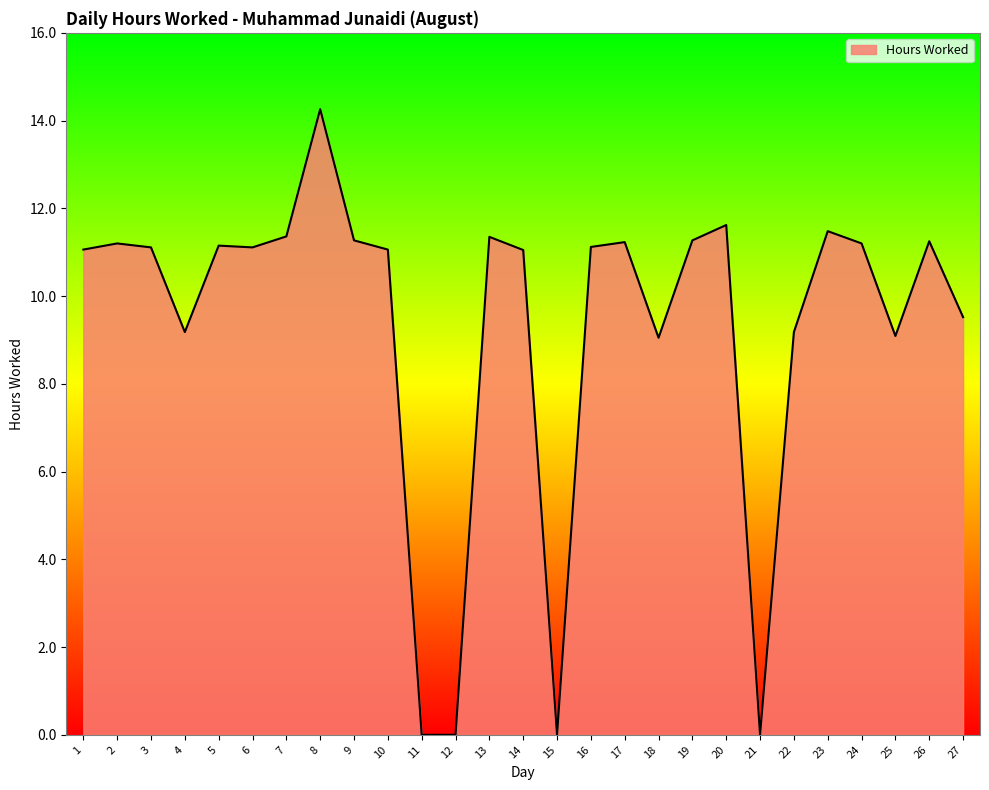

True or false: the data shows 14.7 at 4.

False